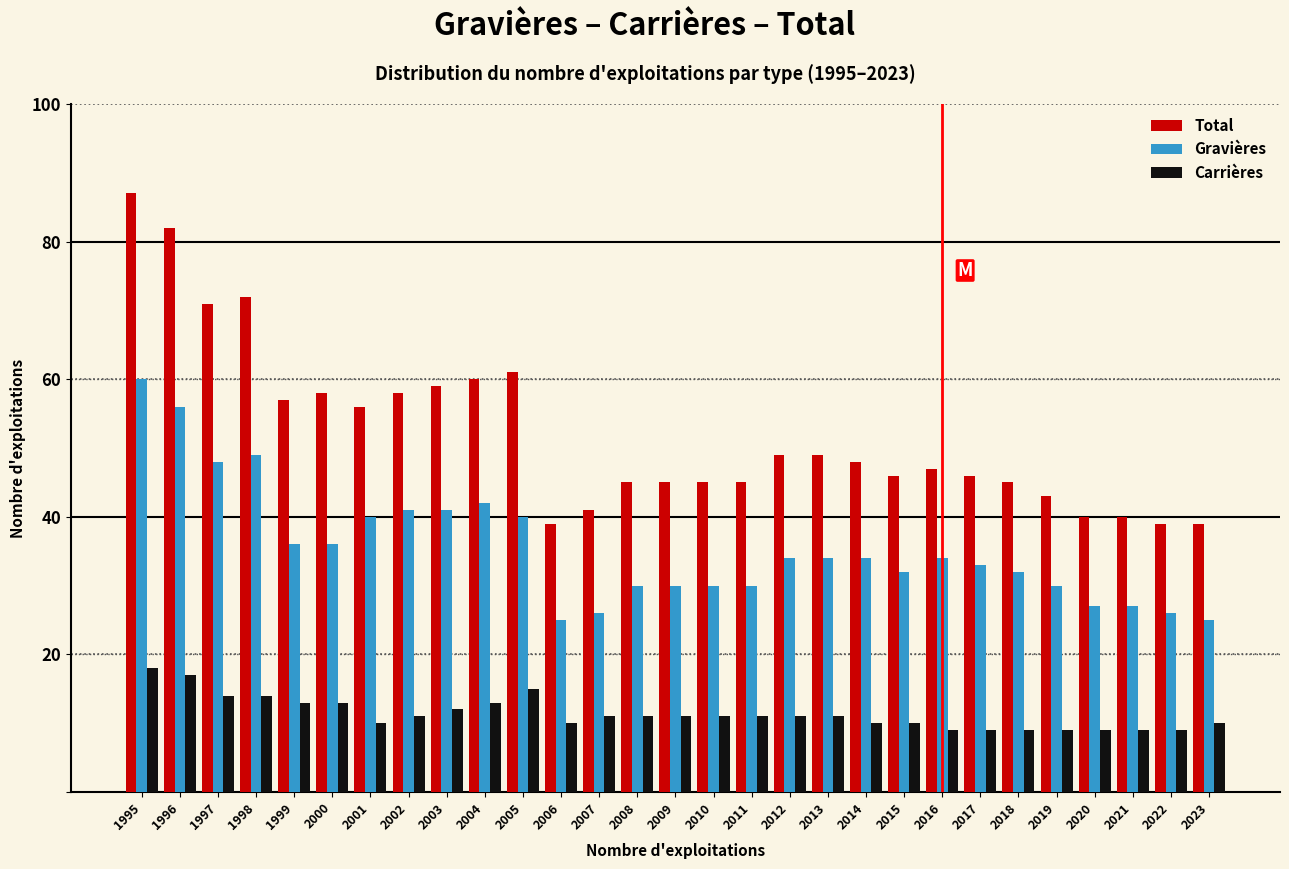

The value of Gravières at 2018 is 45. True or false?

False